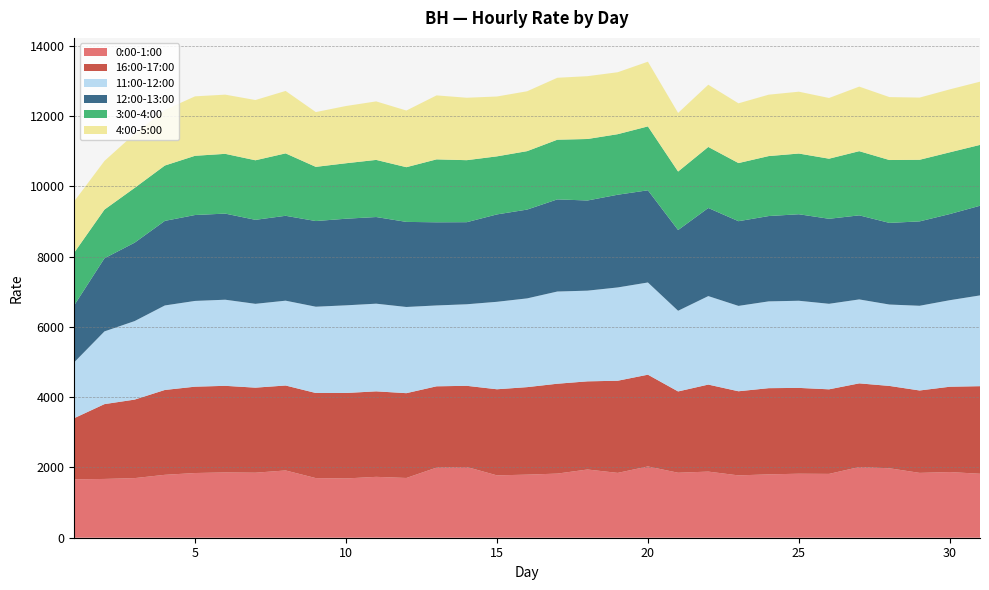

Reading left to right, transcribe all the data shown in this chart.

0:00-1:00: 1=1660.2	2=1672.3	3=1695.9	4=1789.6	5=1840.6	6=1857.9	7=1849.8	8=1913.7	9=1696.2	10=1685.9	11=1732.0	12=1699.8	13=1994.9	14=2012.9	15=1773.9	16=1794.8	17=1824.2	18=1940.8	19=1844.3	20=2027.6	21=1848.7	22=1881.1	23=1773.3	24=1802.5	25=1820.9	26=1816.0	27=2011.3	28=1975.7	29=1844.7	30=1868.2	31=1819.7
16:00-17:00: 1=1742.1	2=2128.6	3=2233.7	4=2414.0	5=2456.4	6=2463.2	7=2419.4	8=2416.7	9=2420.9	10=2431.5	11=2432.1	12=2412.4	13=2312.6	14=2308.6	15=2449.3	16=2489.3	17=2556.6	18=2507.9	19=2621.6	20=2610.3	21=2312.6	22=2475.3	23=2393.1	24=2452.0	25=2441.5	26=2405.7	27=2380.0	28=2342.6	29=2344.1	30=2427.3	31=2491.6
11:00-12:00: 1=1590.3	2=2068.9	3=2233.8	4=2404.1	5=2439.6	6=2449.8	7=2384.8	8=2413.2	9=2454.8	10=2493.7	11=2494.1	12=2452.0	13=2300.2	14=2319.9	15=2488.3	16=2524.7	17=2623.1	18=2579.9	19=2654.0	20=2623.5	21=2294.9	22=2517.6	23=2428.8	24=2469.0	25=2478.9	26=2433.2	27=2387.9	28=2315.5	29=2409.8	30=2461.7	31=2582.1
12:00-13:00: 1=1622.4	2=2079.8	3=2230.6	4=2405.9	5=2444.0	6=2449.7	7=2389.6	8=2414.7	9=2436.8	10=2464.0	11=2464.9	12=2420.4	13=2365.7	14=2335.0	15=2486.1	16=2526.4	17=2621.2	18=2564.9	19=2637.7	20=2622.7	21=2296.7	22=2506.3	23=2409.3	24=2427.5	25=2461.1	26=2418.4	27=2391.7	28=2322.4	29=2400.7	30=2451.0	31=2550.7
3:00-4:00: 1=1497.7	2=1385.5	3=1558.8	4=1574.8	5=1684.8	6=1700.2	7=1694.2	8=1775.9	9=1541.7	10=1578.1	11=1625.2	12=1556.3	13=1790.0	14=1764.2	15=1651.7	16=1662.5	17=1697.8	18=1749.6	19=1722.3	20=1817.2	21=1664.5	22=1737.0	23=1653.8	24=1706.0	25=1726.9	26=1709.5	27=1825.8	28=1788.5	29=1752.7	30=1756.4	31=1731.0
4:00-5:00: 1=1459.8	2=1384.0	3=1539.7	4=1581.2	5=1691.3	6=1684.1	7=1713.8	8=1776.4	9=1558.6	10=1628.4	11=1664.6	12=1611.8	13=1820.1	14=1776.1	15=1702.7	16=1703.4	17=1761.9	18=1787.3	19=1762.4	20=1841.0	21=1666.9	22=1770.0	23=1699.8	24=1746.7	25=1759.5	26=1727.0	27=1836.4	28=1790.2	29=1769.3	30=1790.6	31=1798.3